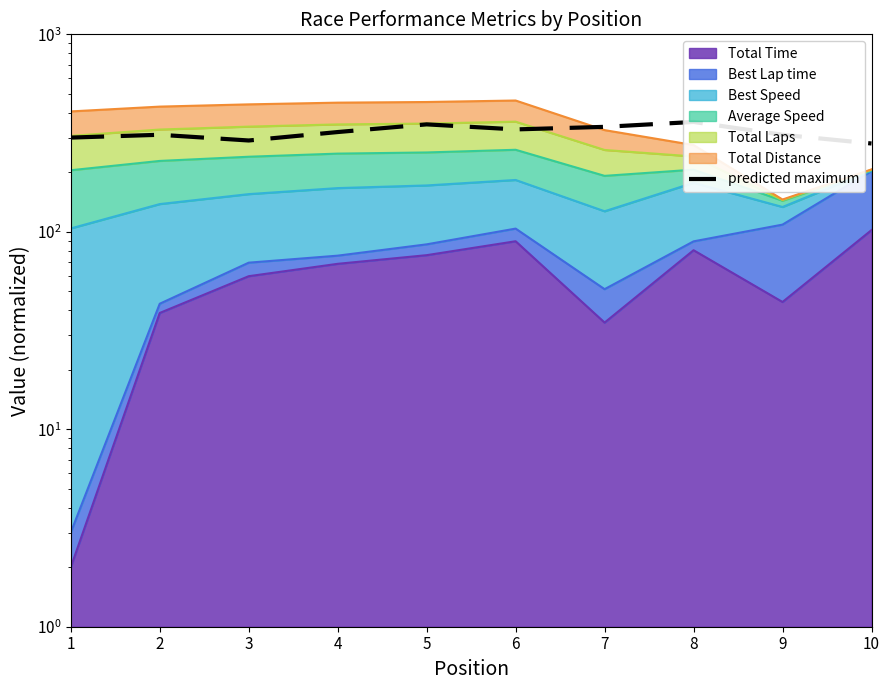

What is the difference between the maximum and minimum values?

80